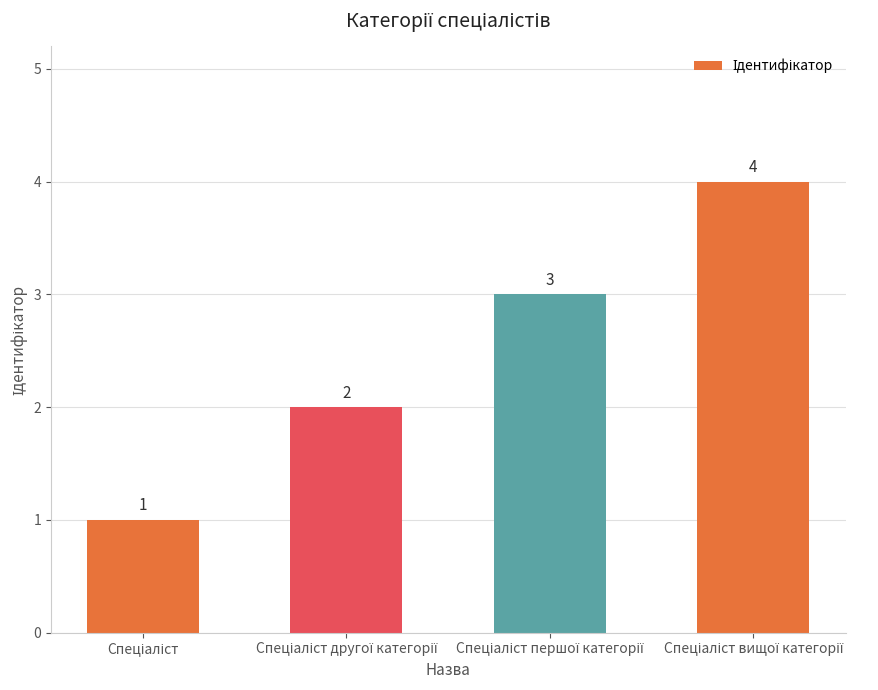

What is the value of the 3rd bar from the left?

3